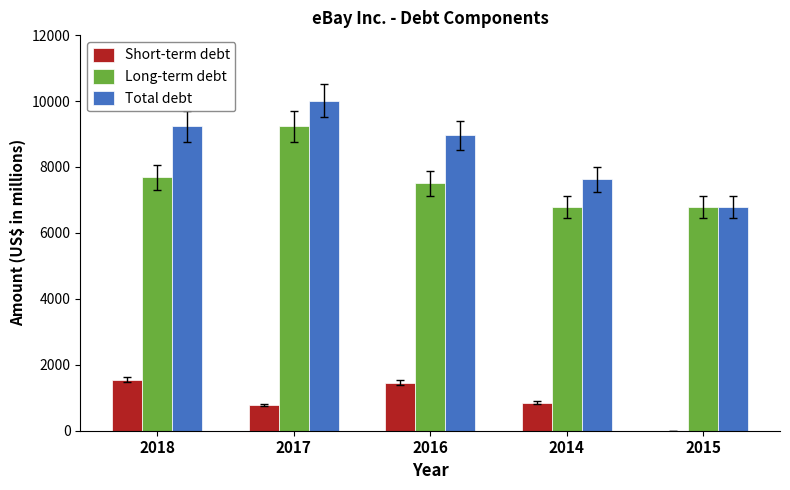

Count the number of data series in this chart.

3